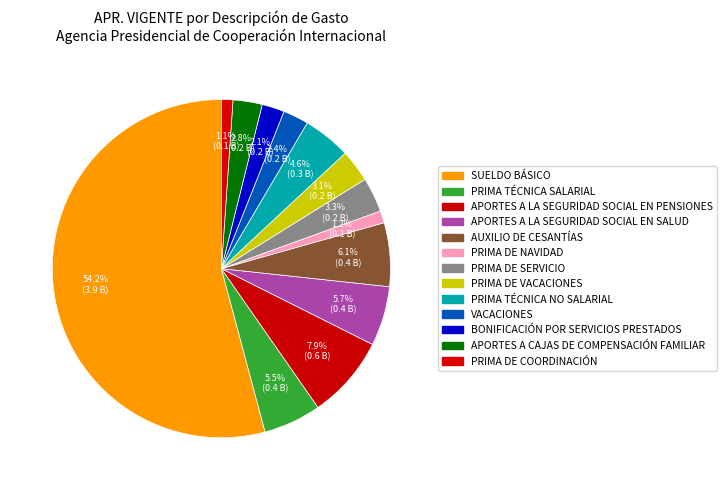

The SUELDO BÁSICO slice represents 60% of the pie. True or false?

False